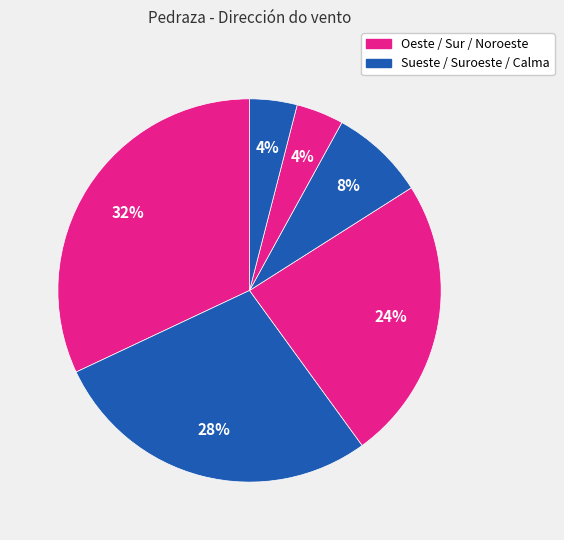

Count the number of slices in the pie.

6